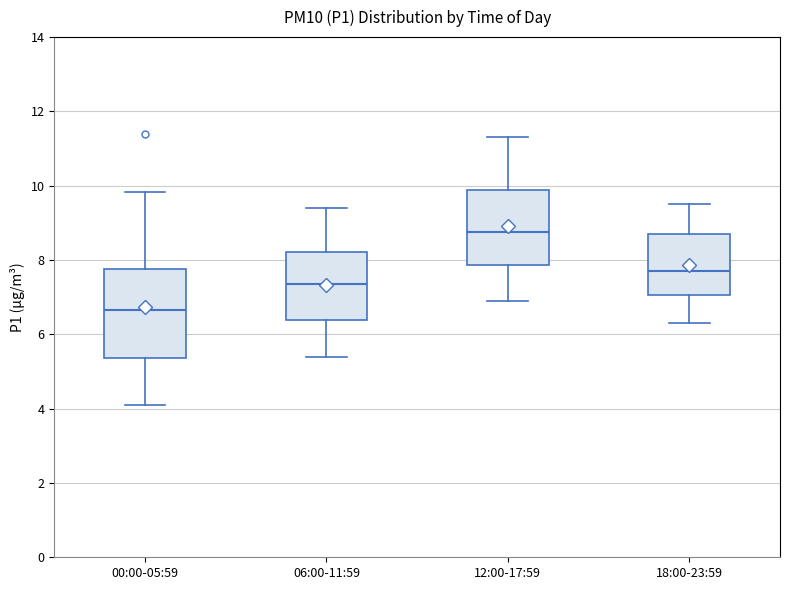

Which box is the tallest, from its lower edge to its upper edge?

00:00-05:59